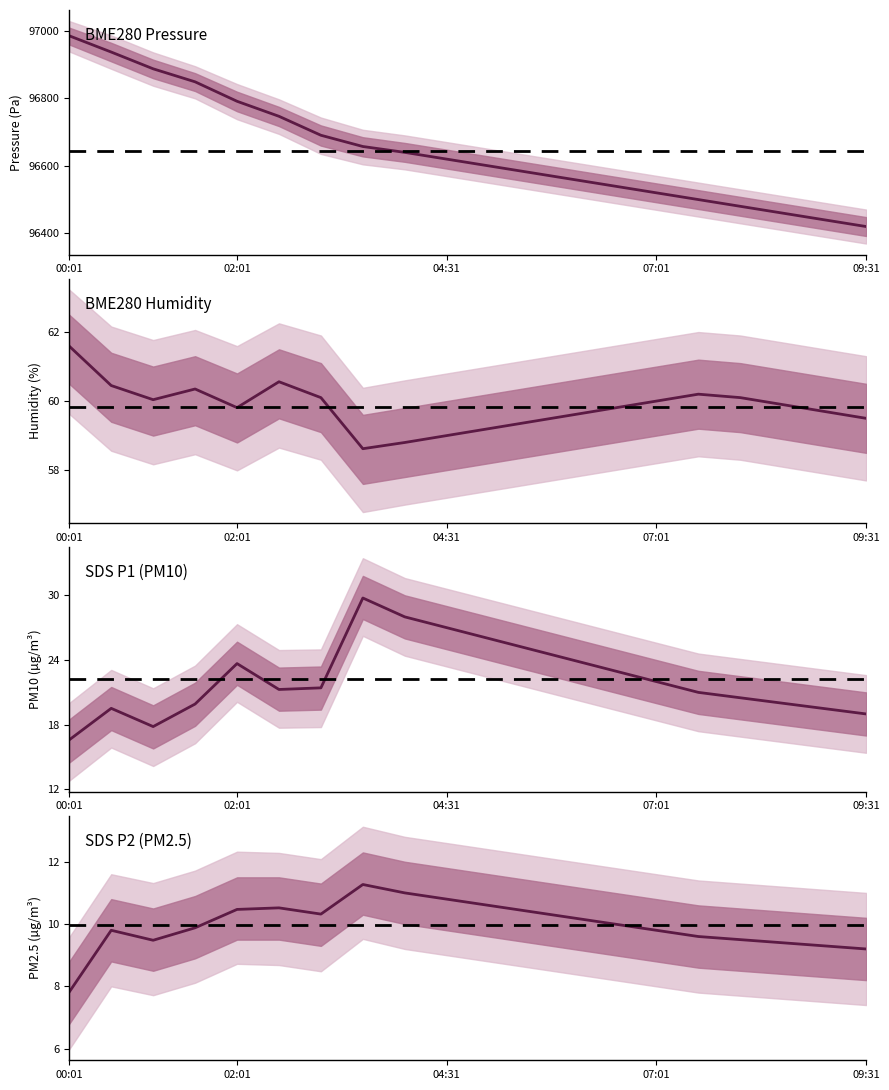

How many values in the SDS P1 (PM10) series are below 21?

8